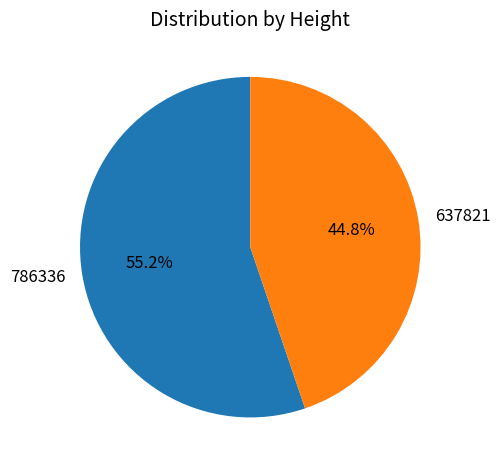

How many segments does this pie chart have?

2